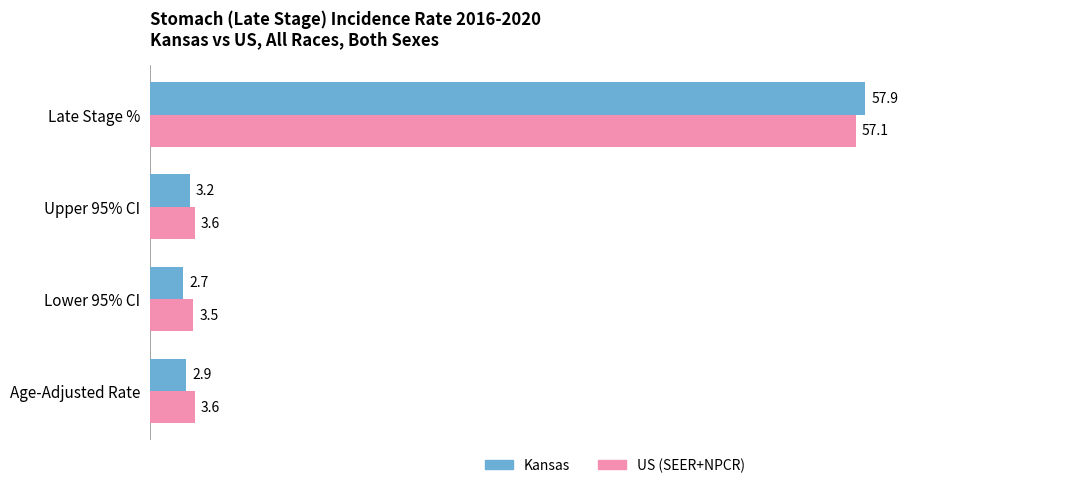

What is the total value across all series at Late Stage %?

115.0